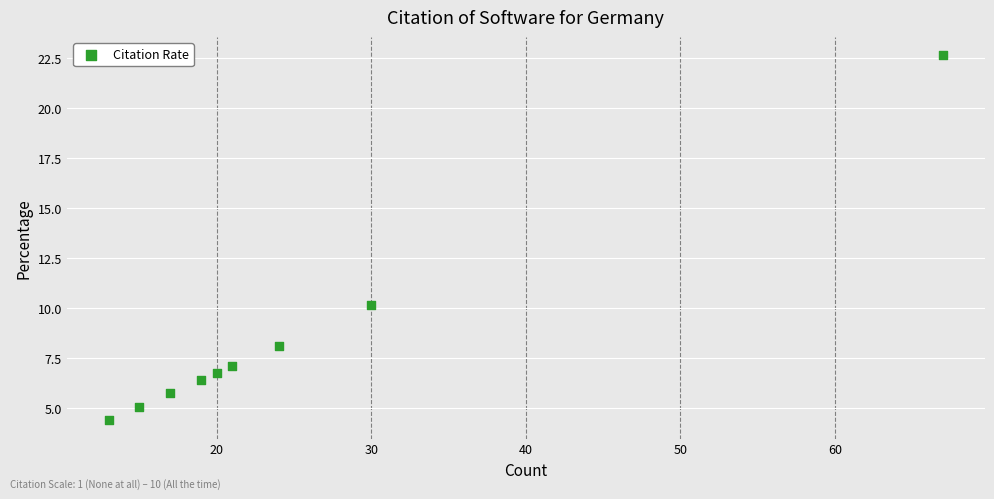

What is the range of X values (max minus min)?

54.0